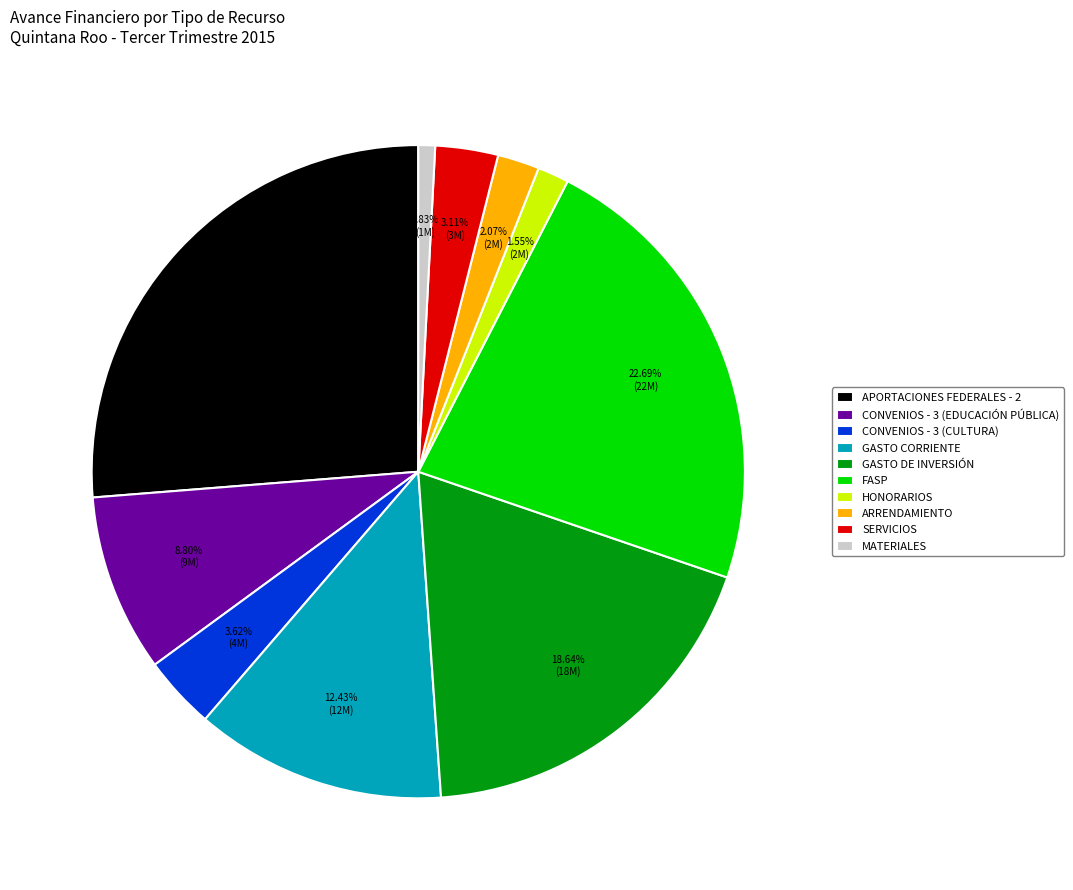

How many slices are in this pie chart?

10